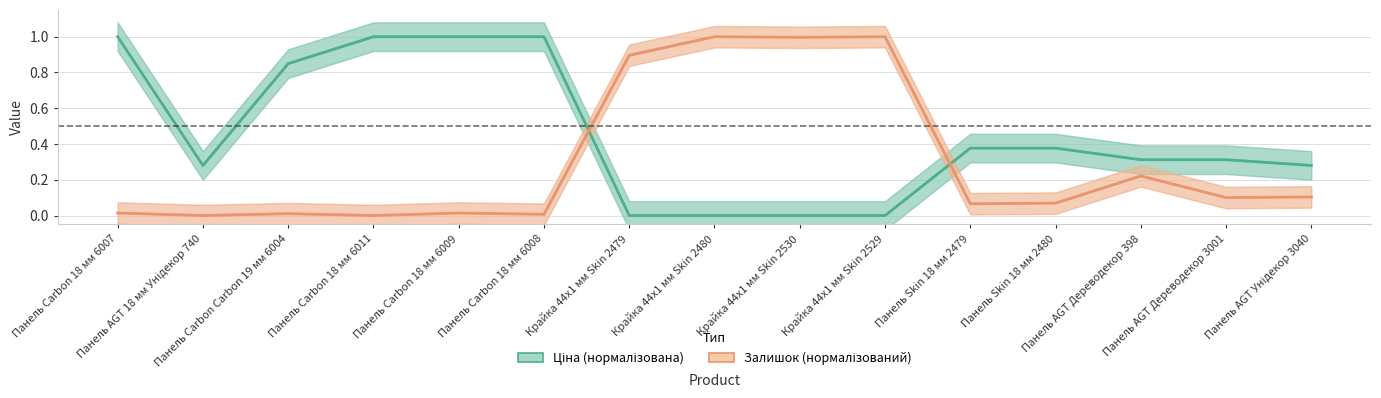

At how many categories does at least one series exceed 0?

15